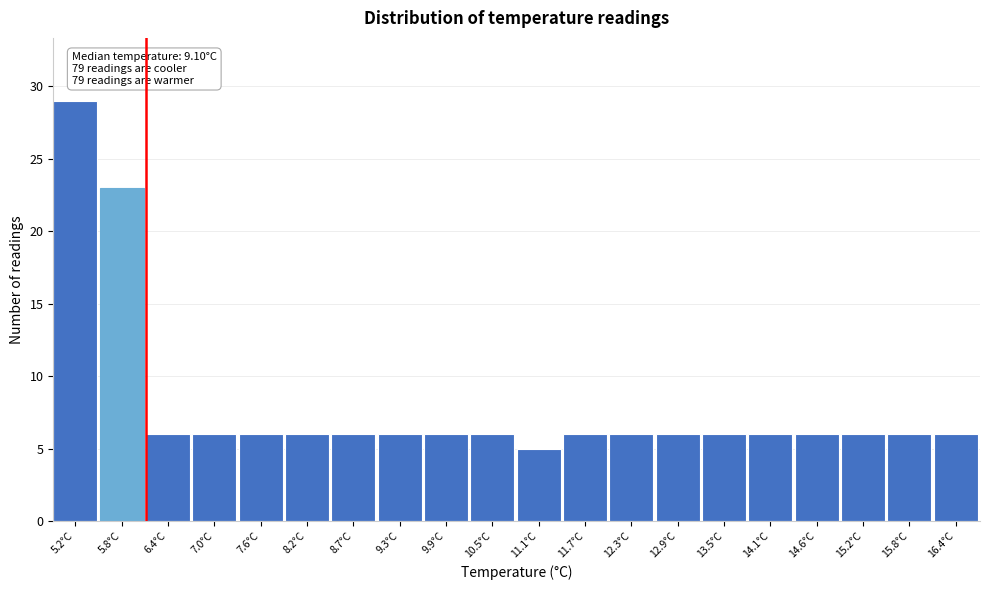

Reading right to left, transcribe all the data shown in this chart.

16.4°C=6	15.8°C=6	15.2°C=6	14.6°C=6	14.1°C=6	13.5°C=6	12.9°C=6	12.3°C=6	11.7°C=6	11.1°C=5	10.5°C=6	9.9°C=6	9.3°C=6	8.7°C=6	8.2°C=6	7.6°C=6	7.0°C=6	6.4°C=6	5.8°C=23	5.2°C=29